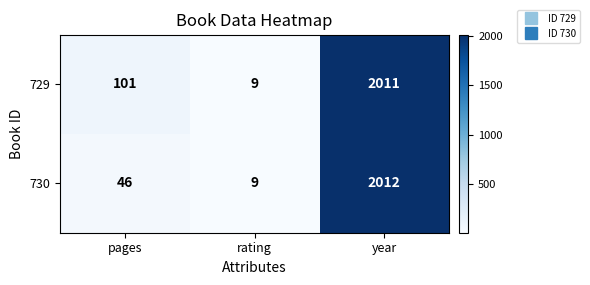

At which label is 730 closest to 1010?

pages